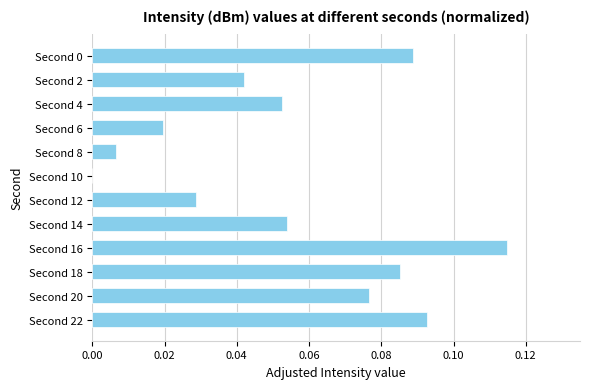

How many data points does each series have?

12